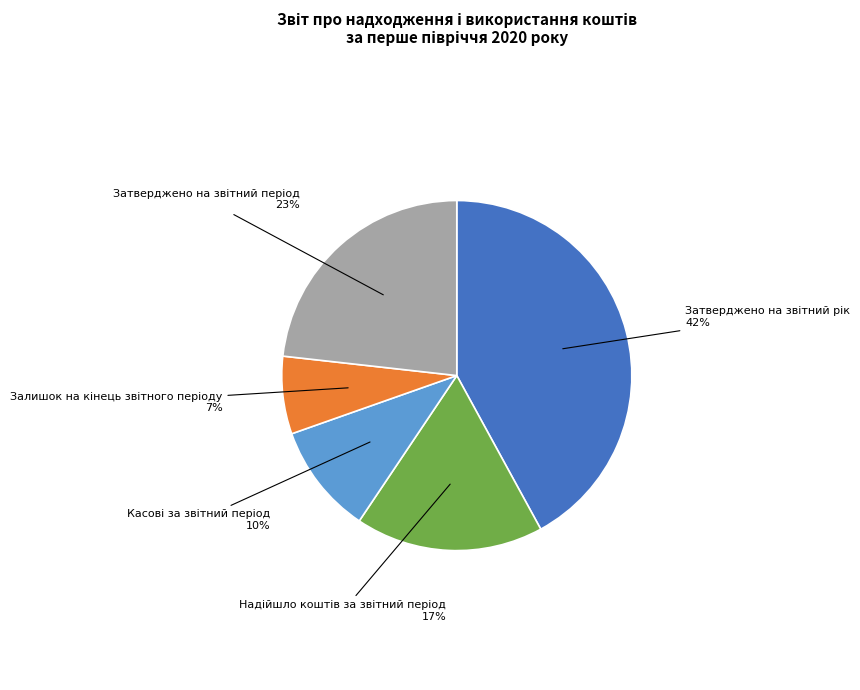

Does any single category account for the majority?

No